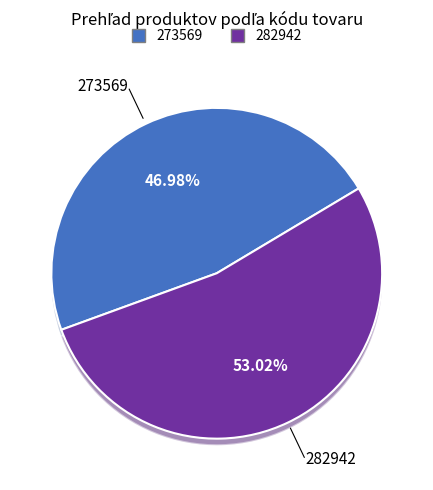

What is the largest slice in the pie chart?

282942